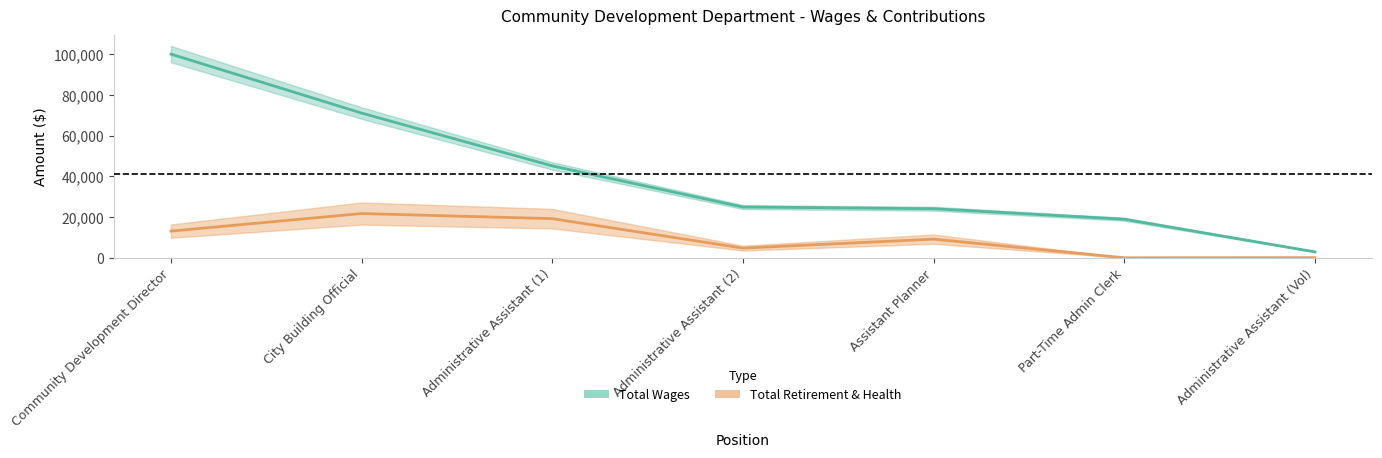

The Total Retirement & Health Contribution series shows 19228 at Administrative Assistant (1). True or false?

True